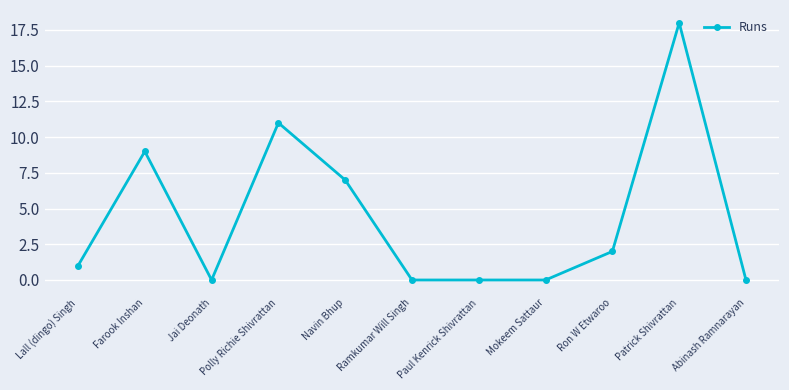

At which label is the value closest to 9?

Farook Inshan